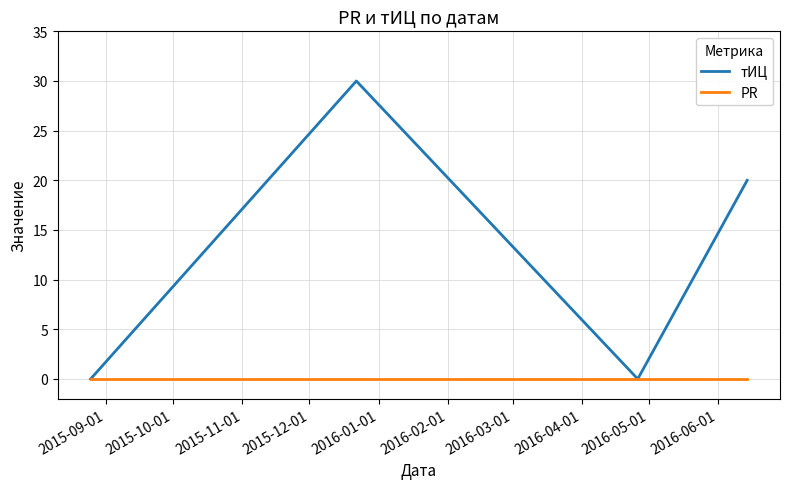

List the series in order of their peak value, lowest first.

PR, тИЦ